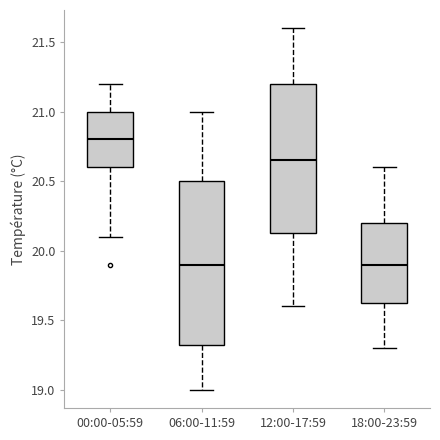

Where does the median line of the box for 18:00-23:59 sit on the y-axis? The values are not printed on the chart, so give them approximately, as read against the axis.

19.90